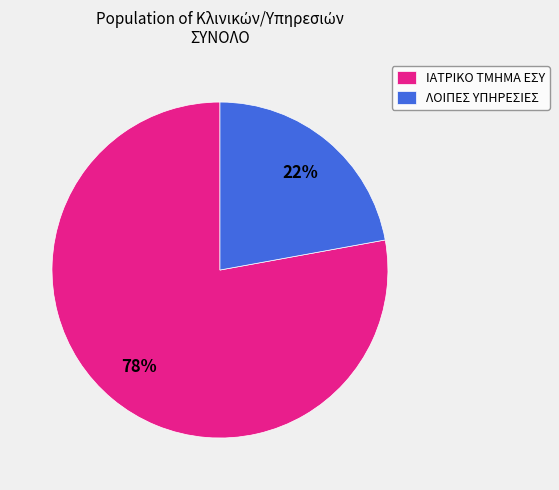

To the nearest percent, what is the difference between the largest and smallest slice percentages?

56%